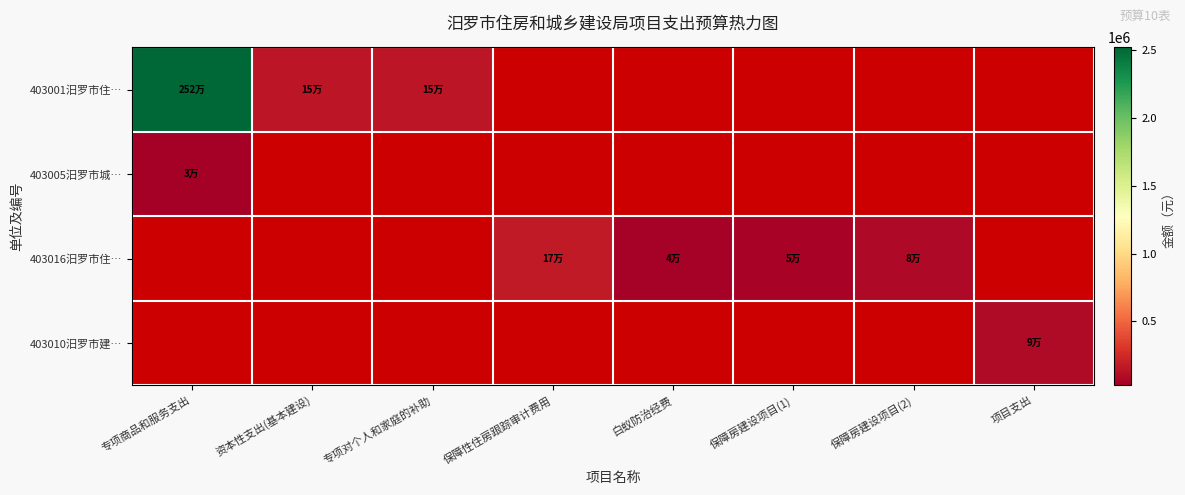

Rank the categories by 403001汨罗市住房和城乡建设局本级 value from highest to lowest.

专项商品和服务支出, 资本性支出(基本建设), 专项对个人和家庭的补助